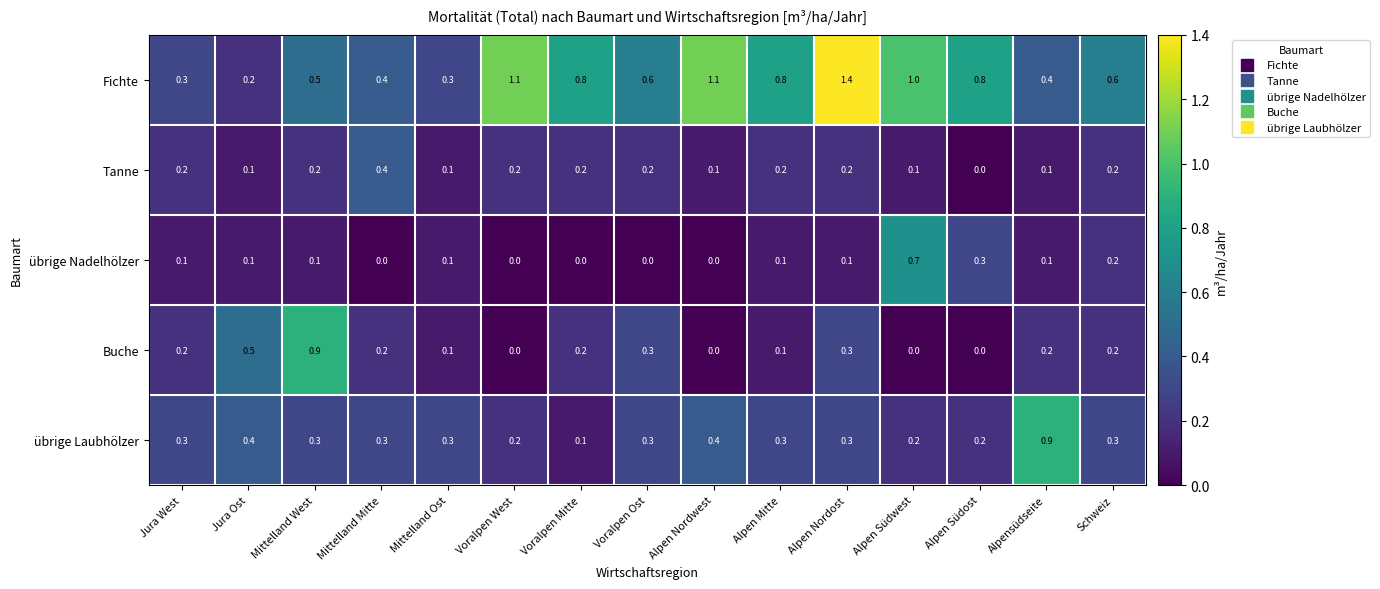

The Buche series shows 0.2 at Jura West. True or false?

True